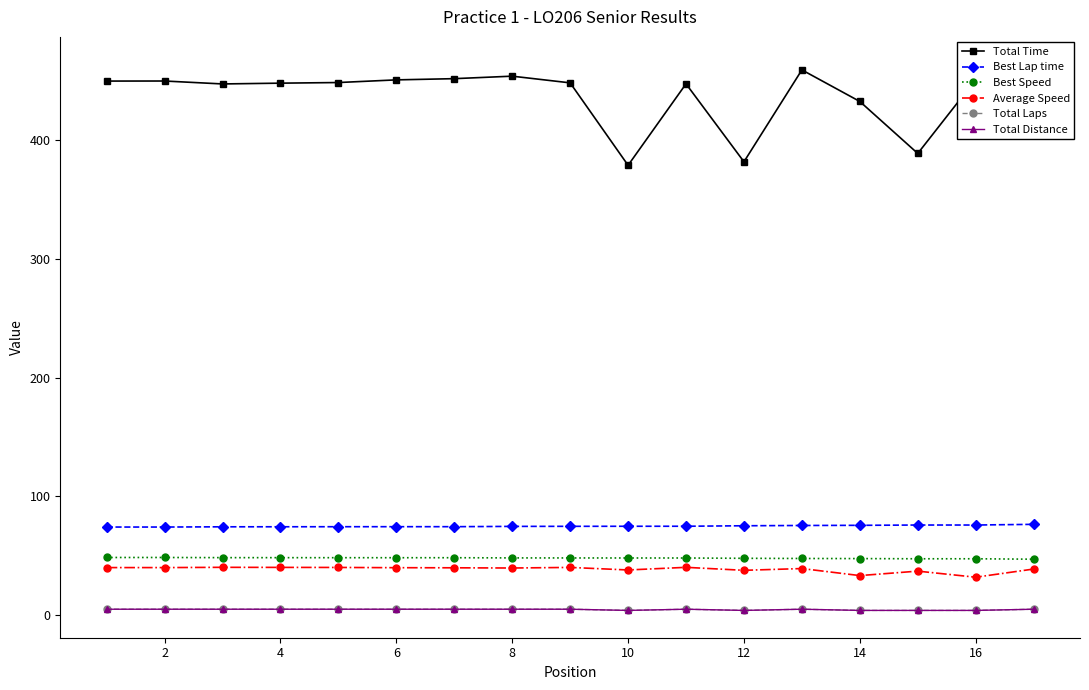

How many lines are shown in the chart?

6